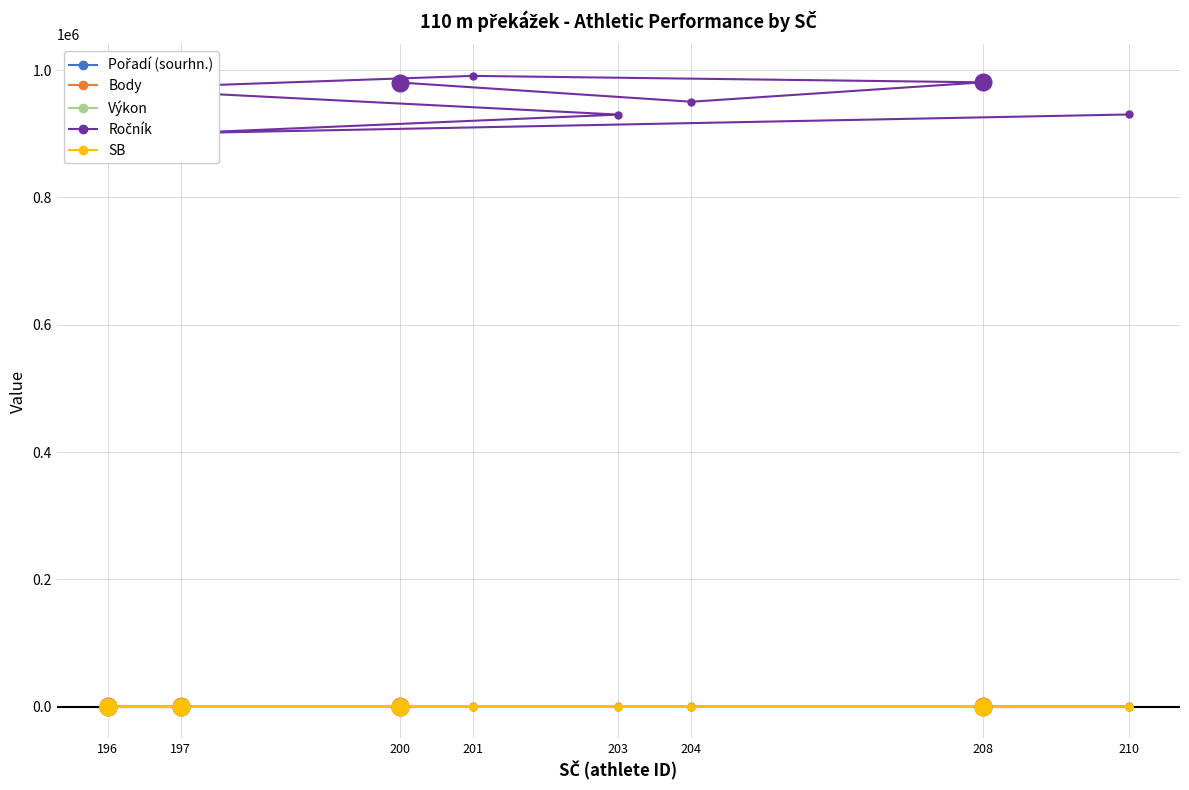

What are all the series names shown in the legend?

Pořadí (sourhn.), Body, Výkon, Ročník, SB